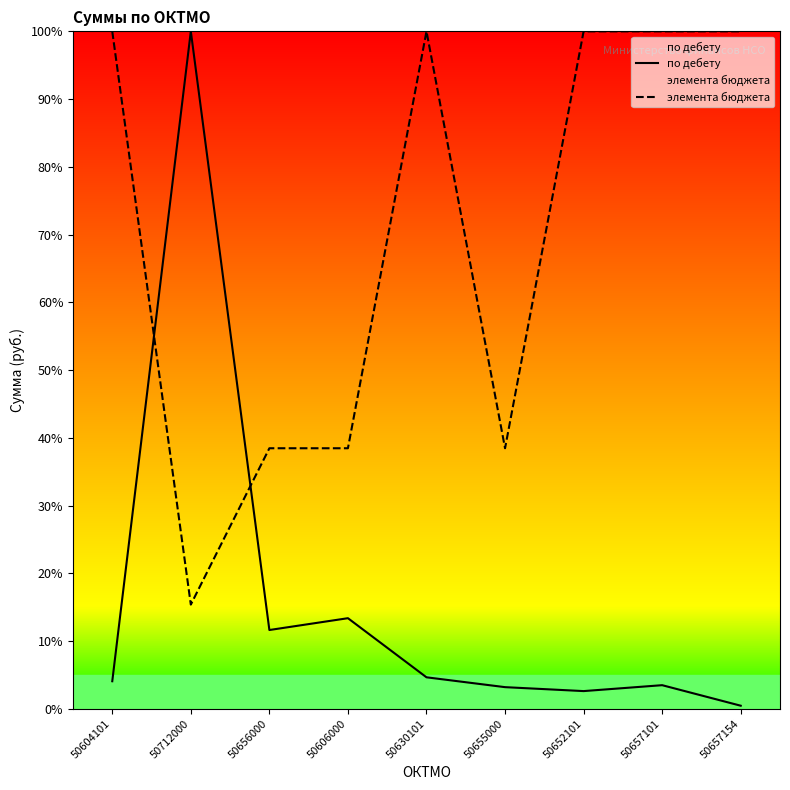

At how many categories does at least one series exceed 80?

6